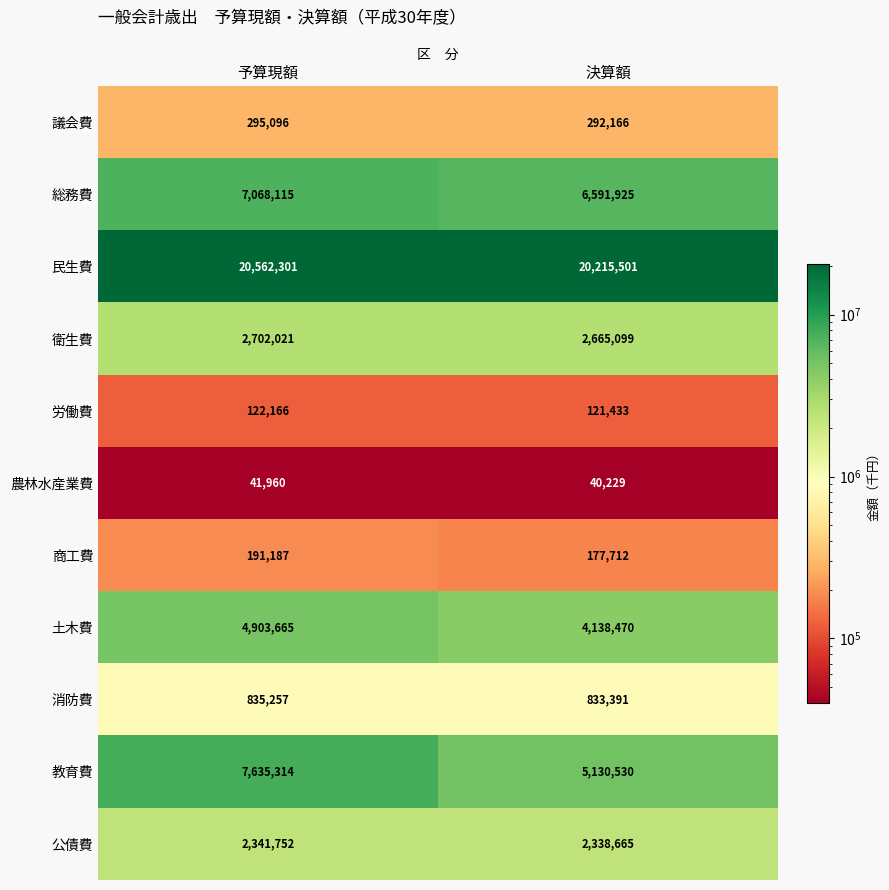

At which category is the sum across all series the highest?

予算現額